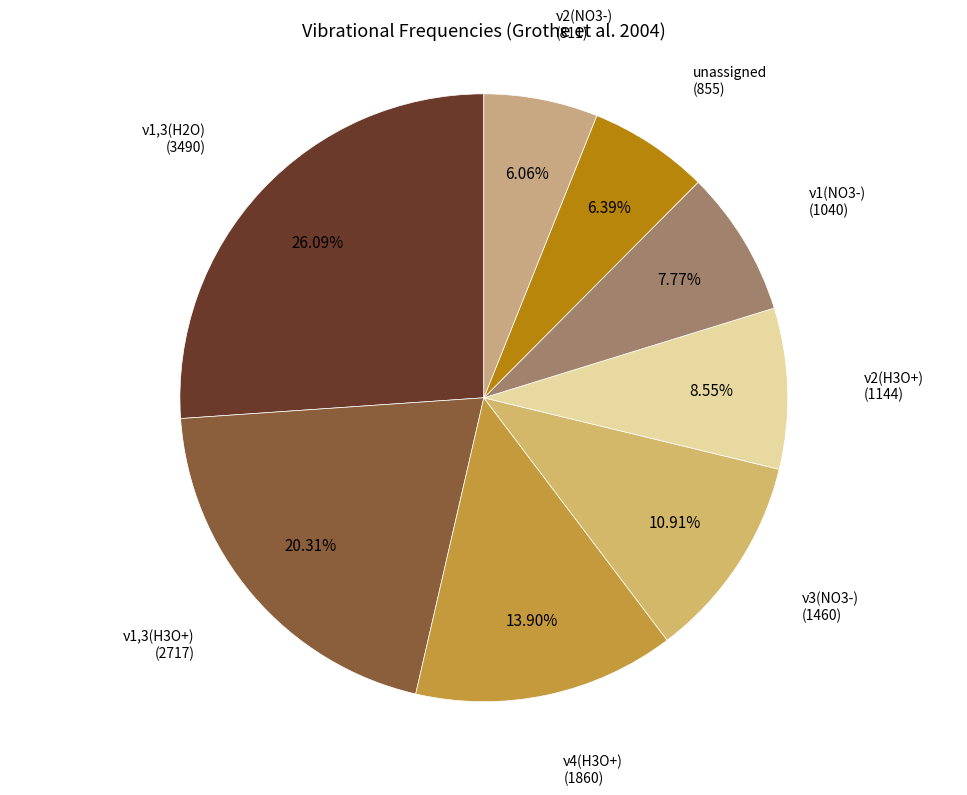

What portion of the pie excludes ν1,3(H2O)?

73.9%